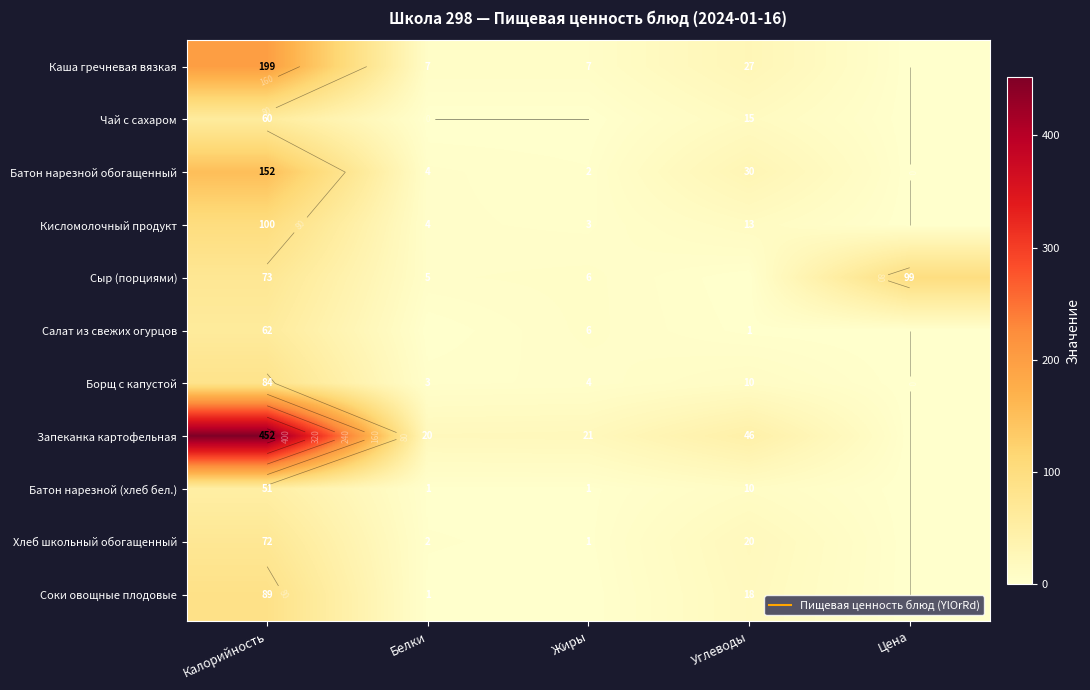

Rank the series by their maximum value, from lowest to highest.

Батон нарезной (хлеб бел.), Чай с сахаром, Салат из свежих огурцов, Хлеб школьный обогащенный, Борщ с капустой, Соки овощные плодовые, Сыр (порциями), Кисломолочный продукт, Батон нарезной обогащенный, Каша гречневая вязкая, Запеканка картофельная